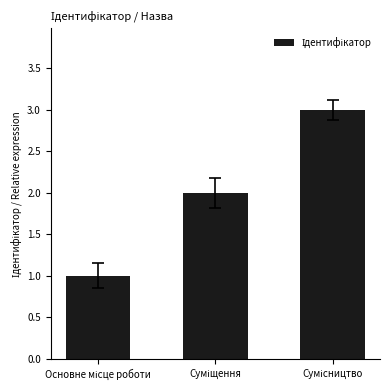

What is the sum of all values?

6